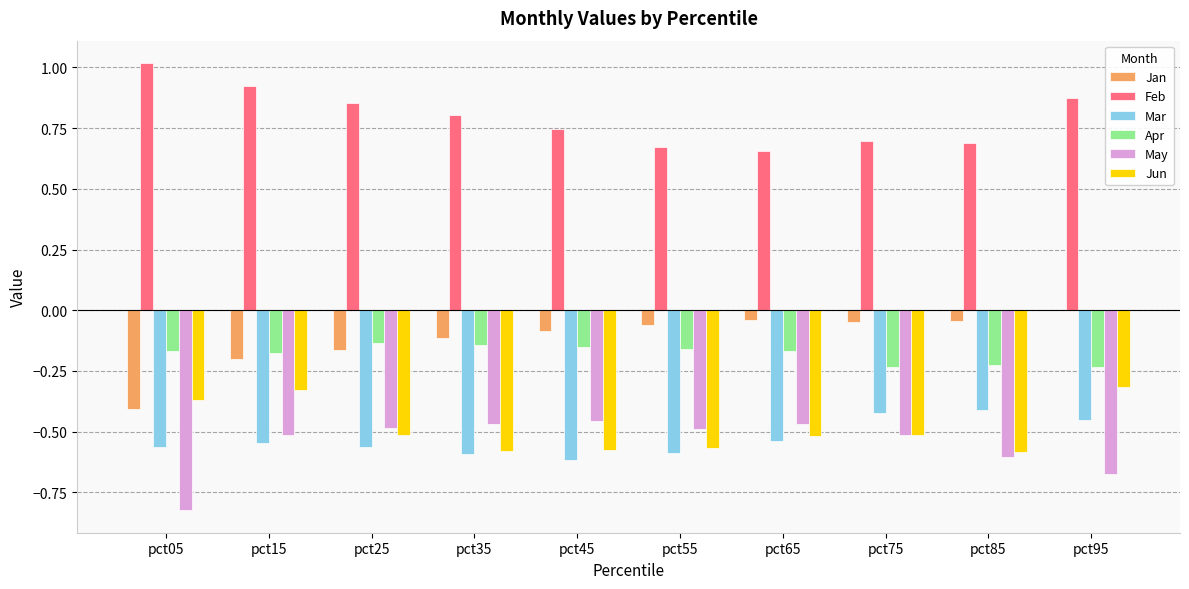

The value of Feb at pct65 is 0.7. True or false?

True